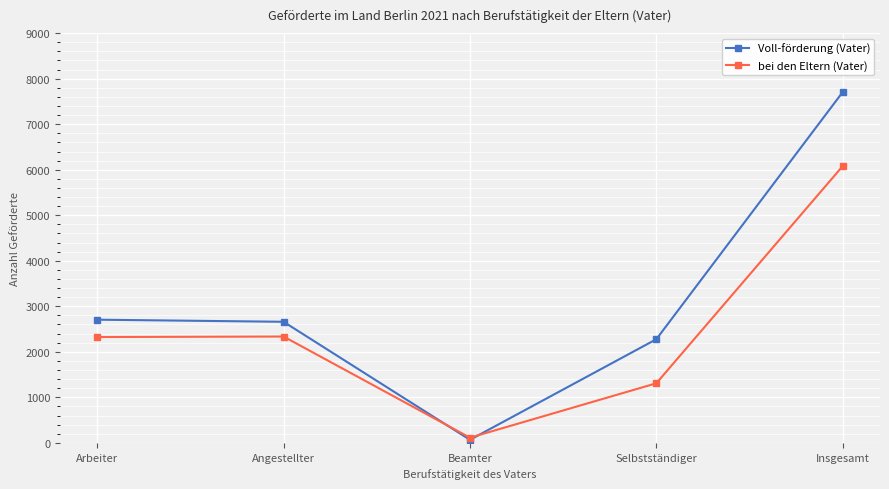

Rank the series by their maximum value, from highest to lowest.

Voll-förderung (Vater), bei den Eltern (Vater)